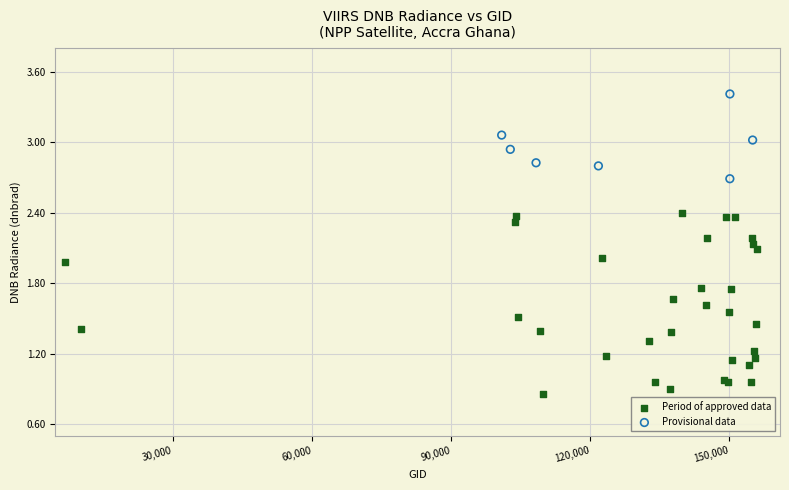

Which series reaches the minimum Y coordinate?

Period of approved data